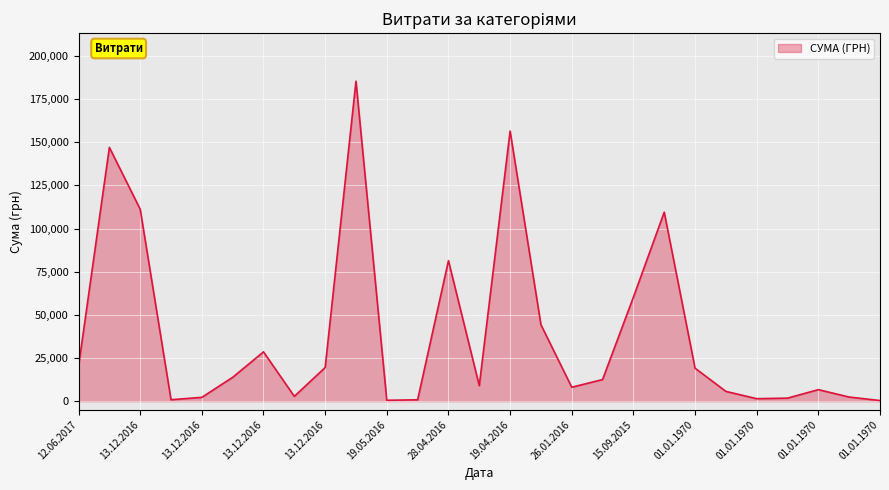

What is the difference between the maximum and minimum values?

184966.4